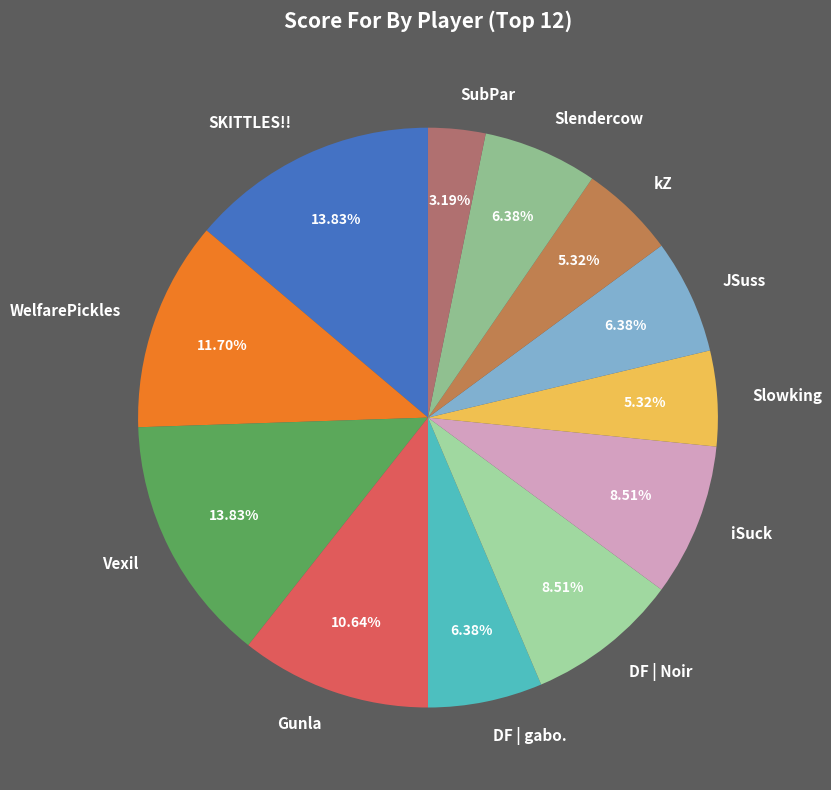

Which category has the smallest portion of the pie?

SubPar